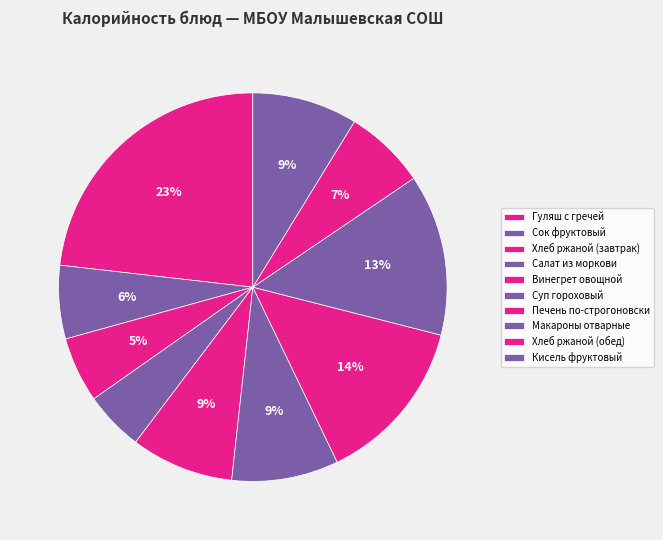

To the nearest percent, what is the difference between the Гуляш с гречей and Кисель фруктовый slice percentages?

14%